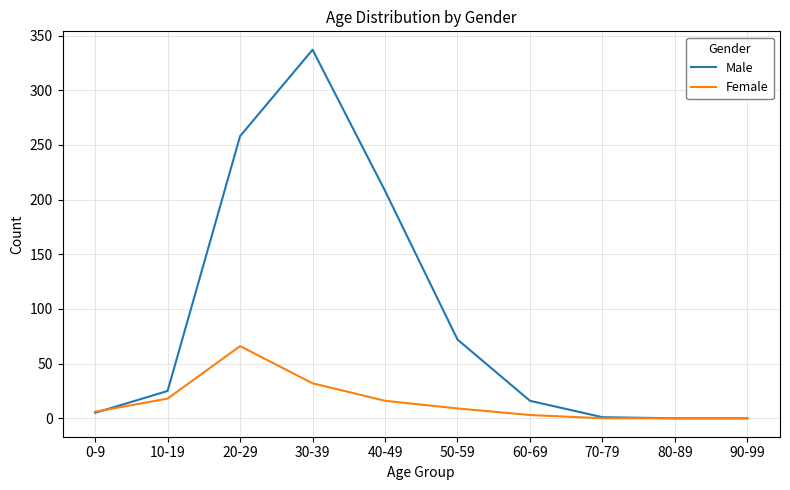

What is the spread (max minus min) of values at 50-59?

63